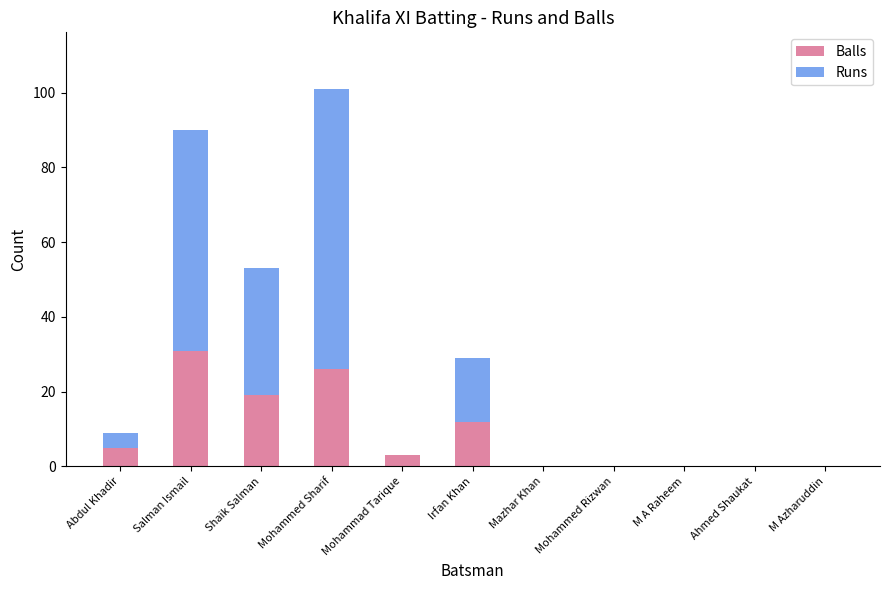

At which label is Balls closest to 15?

Irfan Khan